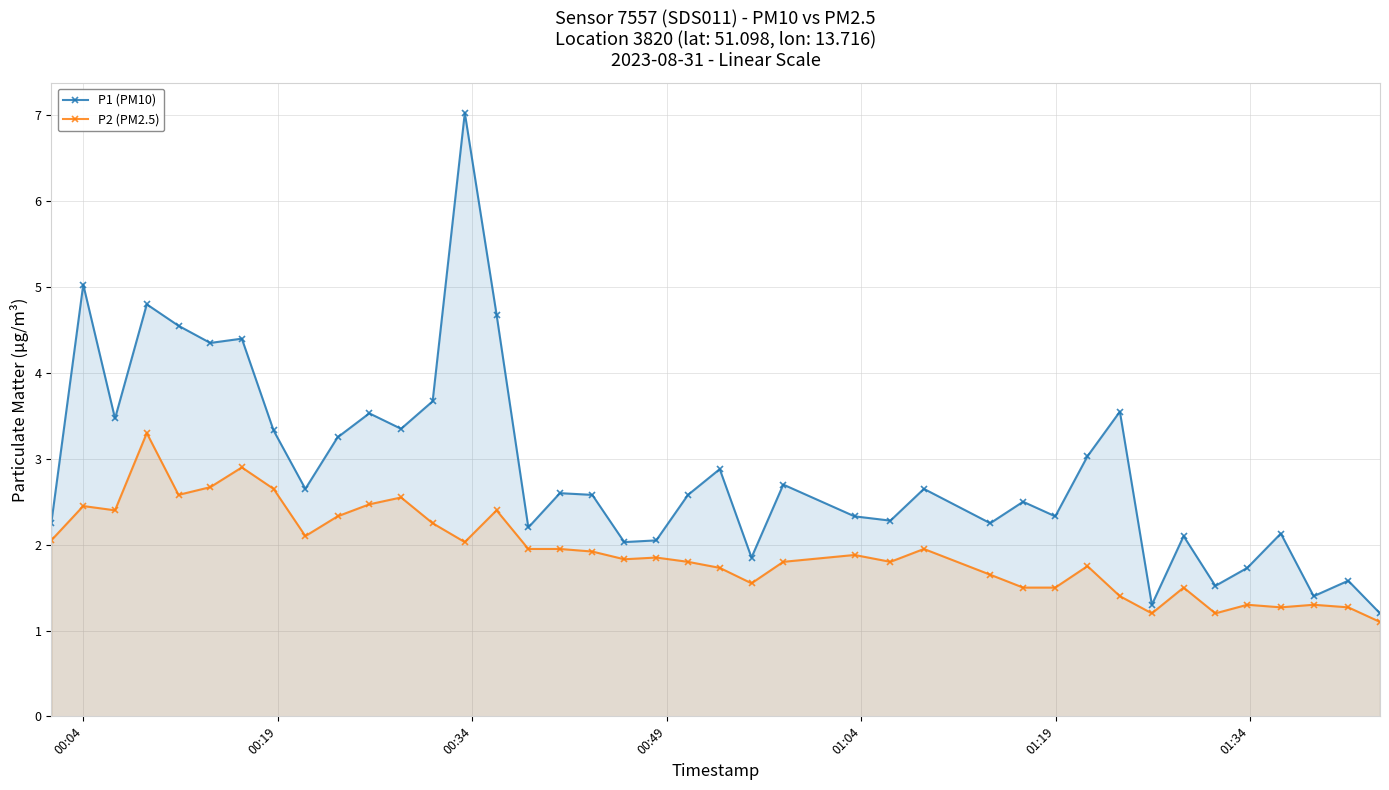

Reading left to right, transcribe all the data shown in this chart.

P1 (PM10): 2.2	5.0	3.5	4.8	4.5	4.3	4.4	3.3	2.6	3.2	3.5	3.4	3.7	7.0	4.7	2.2	2.6	2.6	2.0	2.0	2.6	2.9	1.9	2.7	2.3	2.3	2.6	2.2	2.5	2.3	3.0	3.5	1.3	2.1	1.5	1.7	2.1	1.4	1.6	1.2
P2 (PM2.5): 2.0	2.5	2.4	3.3	2.6	2.7	2.9	2.6	2.1	2.3	2.5	2.5	2.2	2.0	2.4	1.9	1.9	1.9	1.8	1.9	1.8	1.7	1.6	1.8	1.9	1.8	1.9	1.6	1.5	1.5	1.8	1.4	1.2	1.5	1.2	1.3	1.3	1.3	1.3	1.1